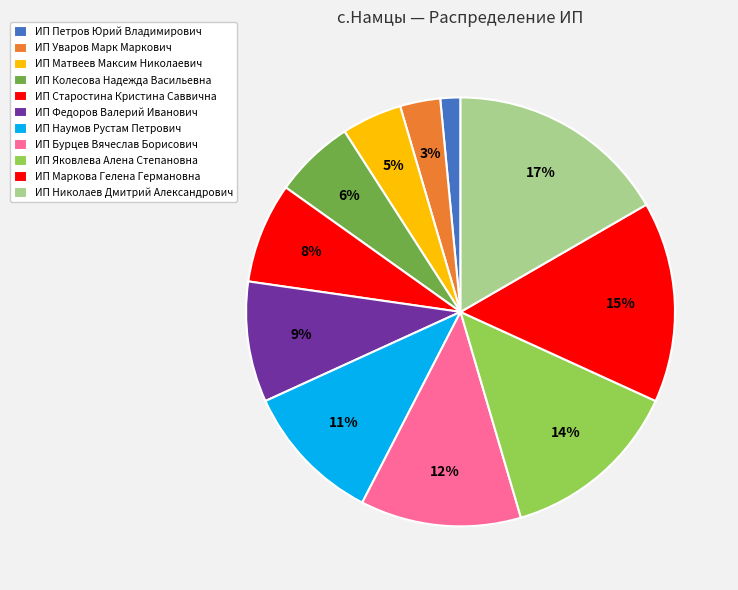

Which slice is the smallest?

ИП Петров Юрий Владимирович